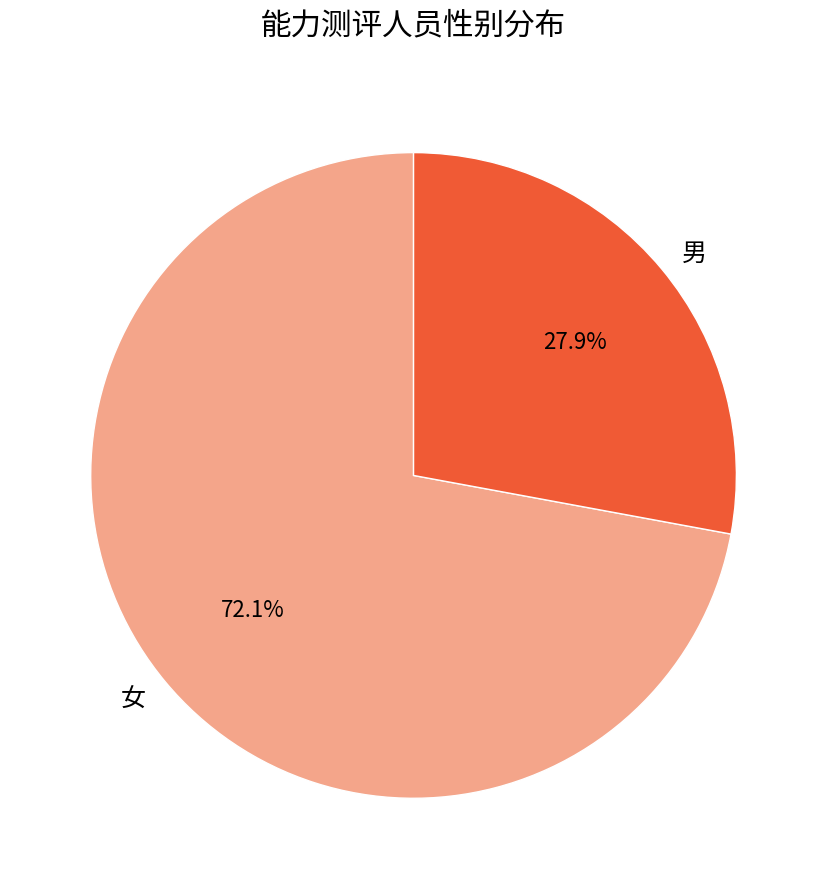

True or false: 女 accounts for 72% of the total.

True